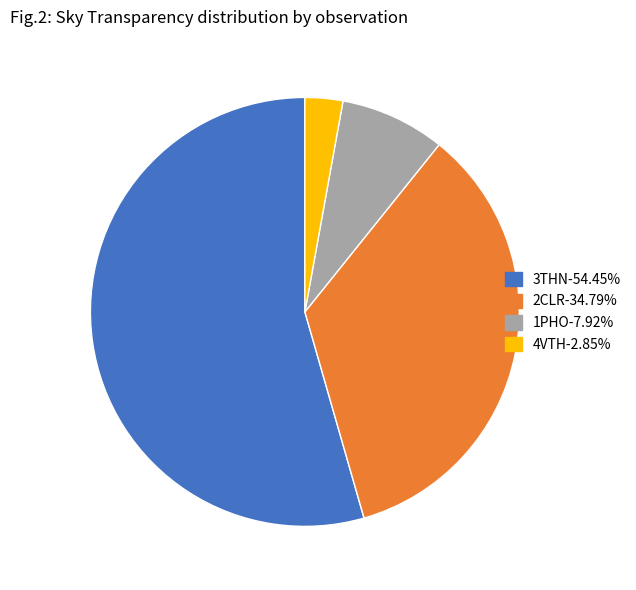

Approximately how many times larger is the value at 2CLR-34.79% compared to 1PHO-7.92%?

4.4